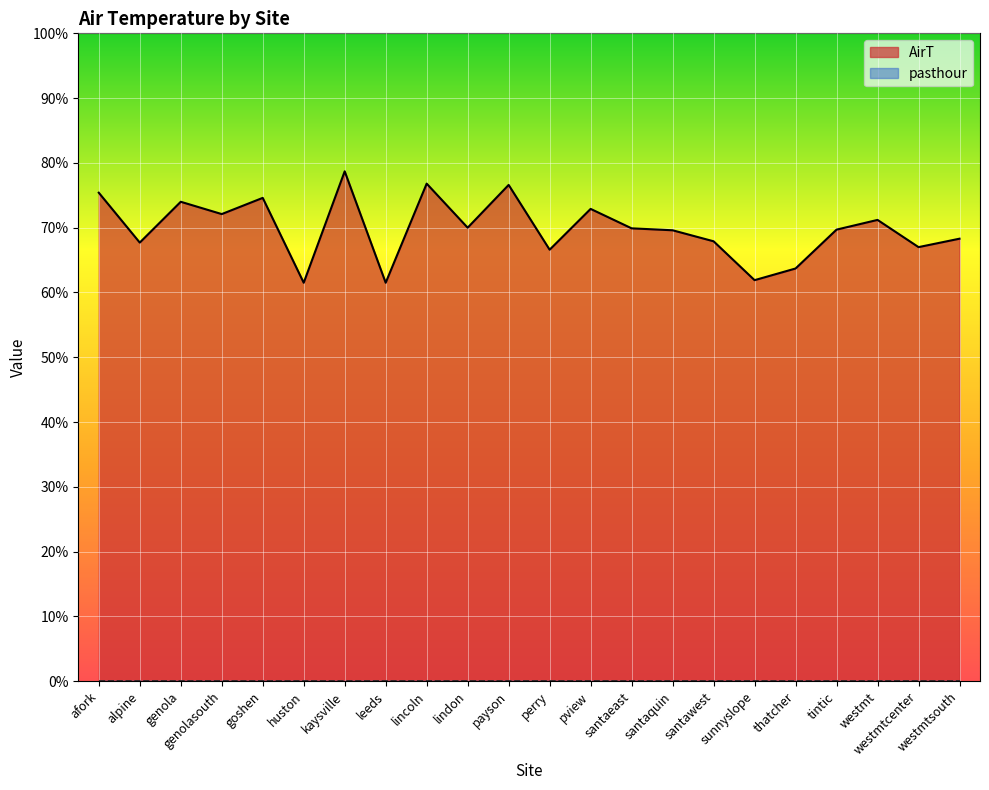

At how many categories does at least one series exceed 46?

22